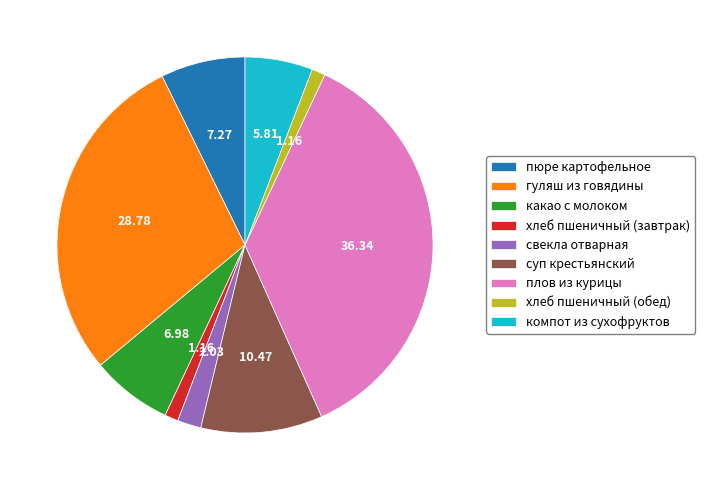

Combined, do плов из курицы and пюре картофельное account for over 50%?

No